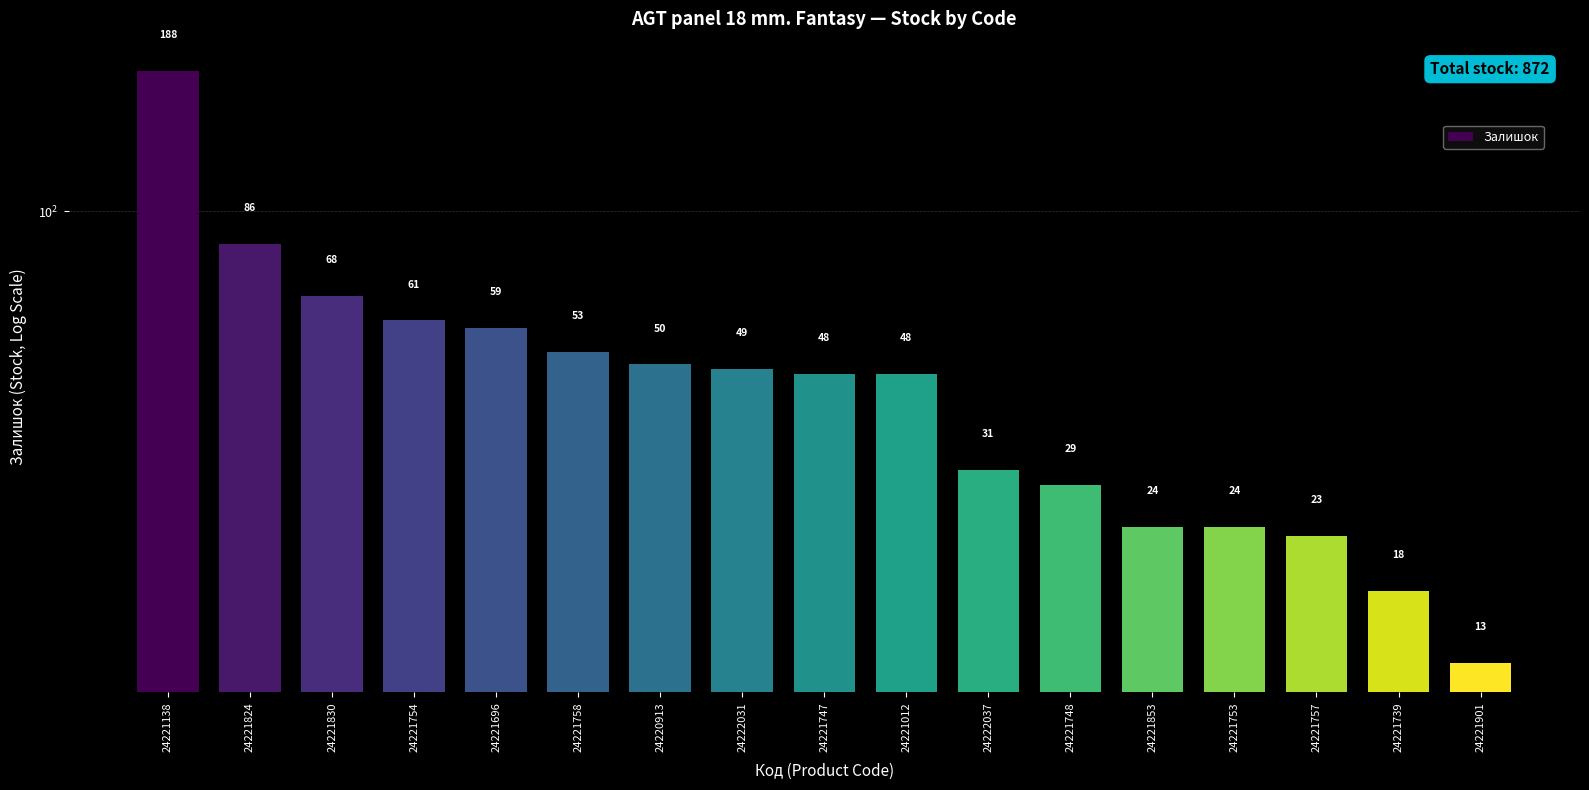

What is the average value?

51